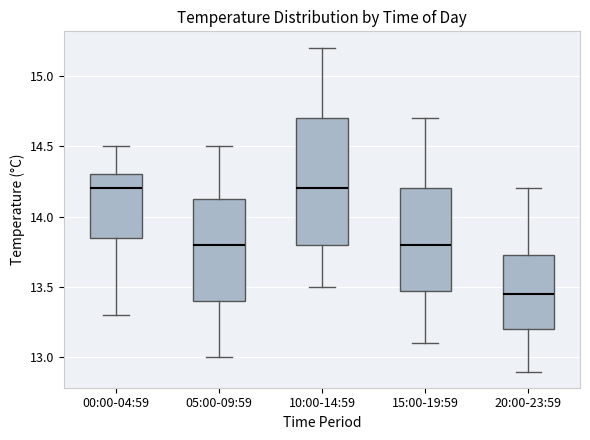

Which box is the tallest, from its lower edge to its upper edge?

10:00-14:59